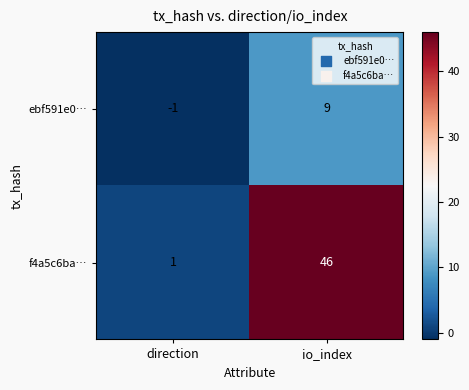

The value of f4a5c6ba… at io_index is 46. True or false?

True